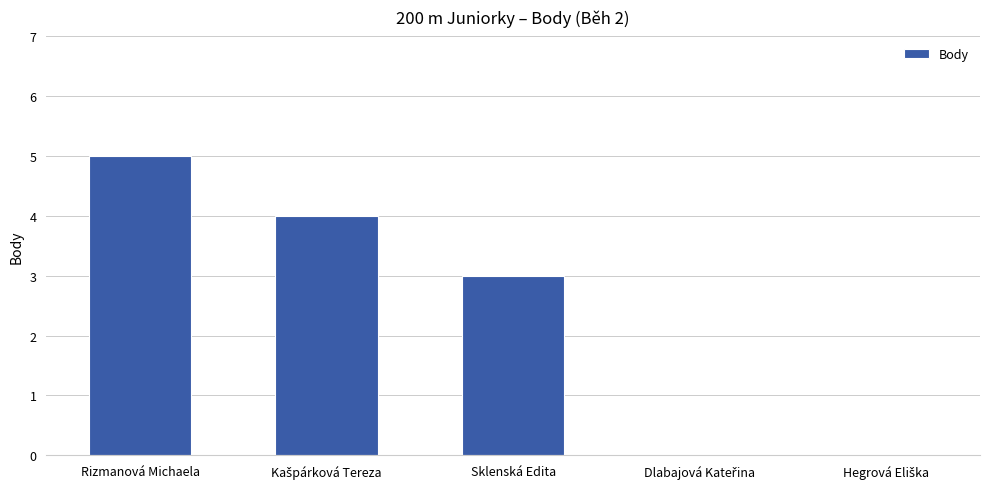

Between Rizmanová Michaela and Sklenská Edita, which is larger?

Rizmanová Michaela